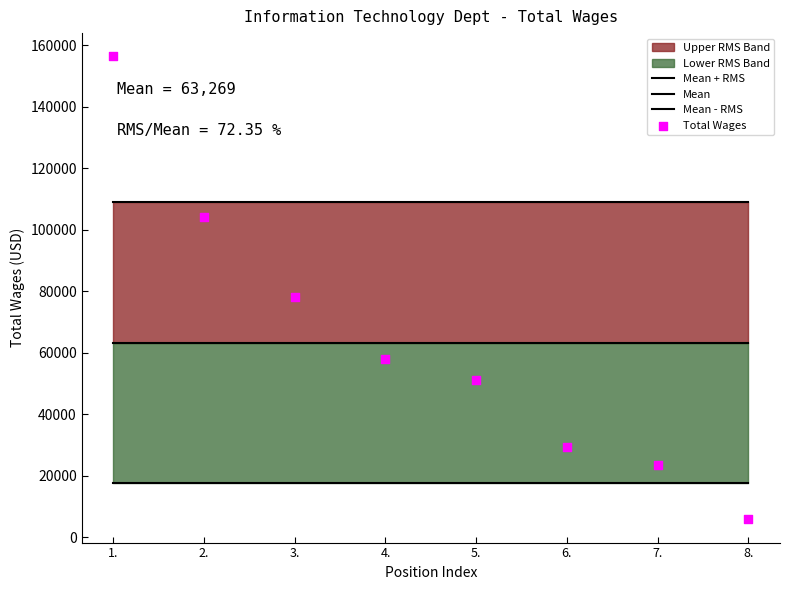

At how many categories does at least one series exceed 18639?

8